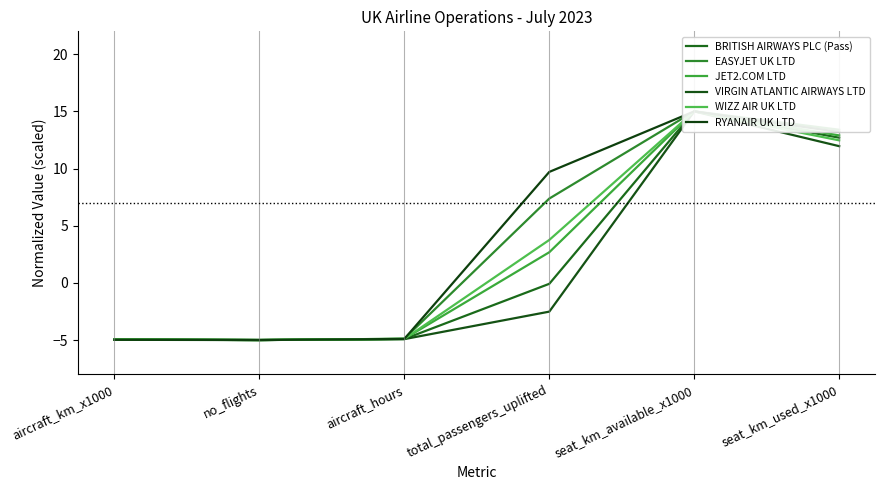

The WIZZ AIR UK LTD series shows 7.9 at seat_km_used_x1000. True or false?

False